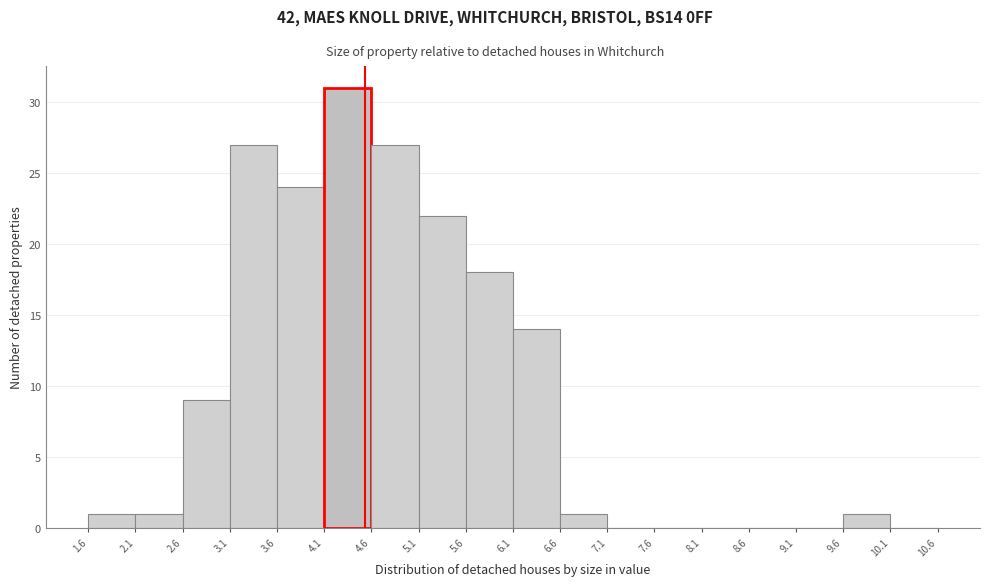

Which range on the x-axis has the tallest bar?

4.1 to 4.6